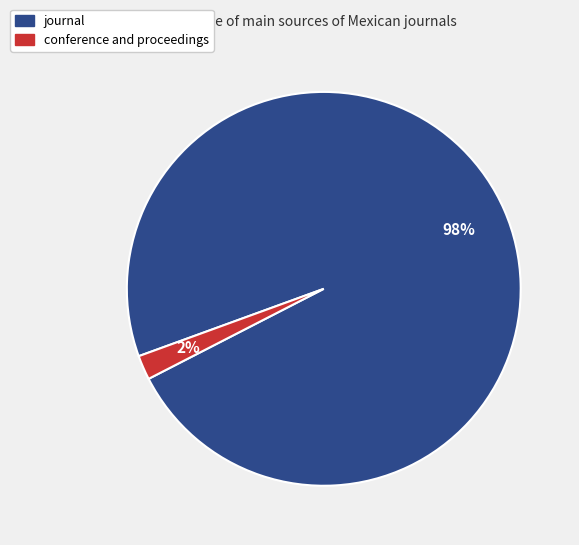

Which slice represents more than half of the pie?

journal